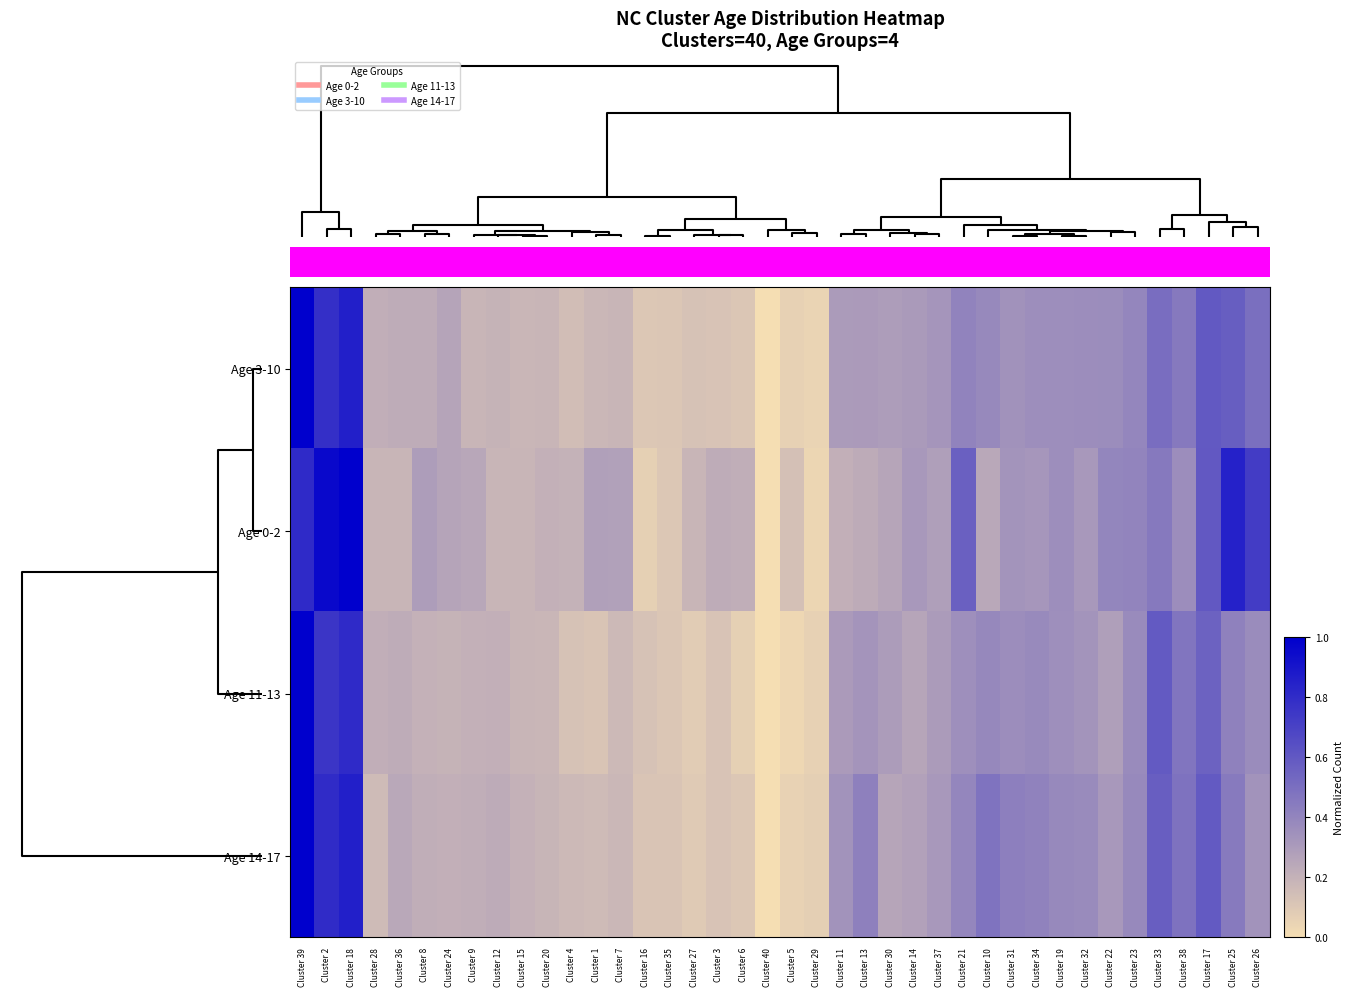

Which series has the widest spread of values?

Age 0-2